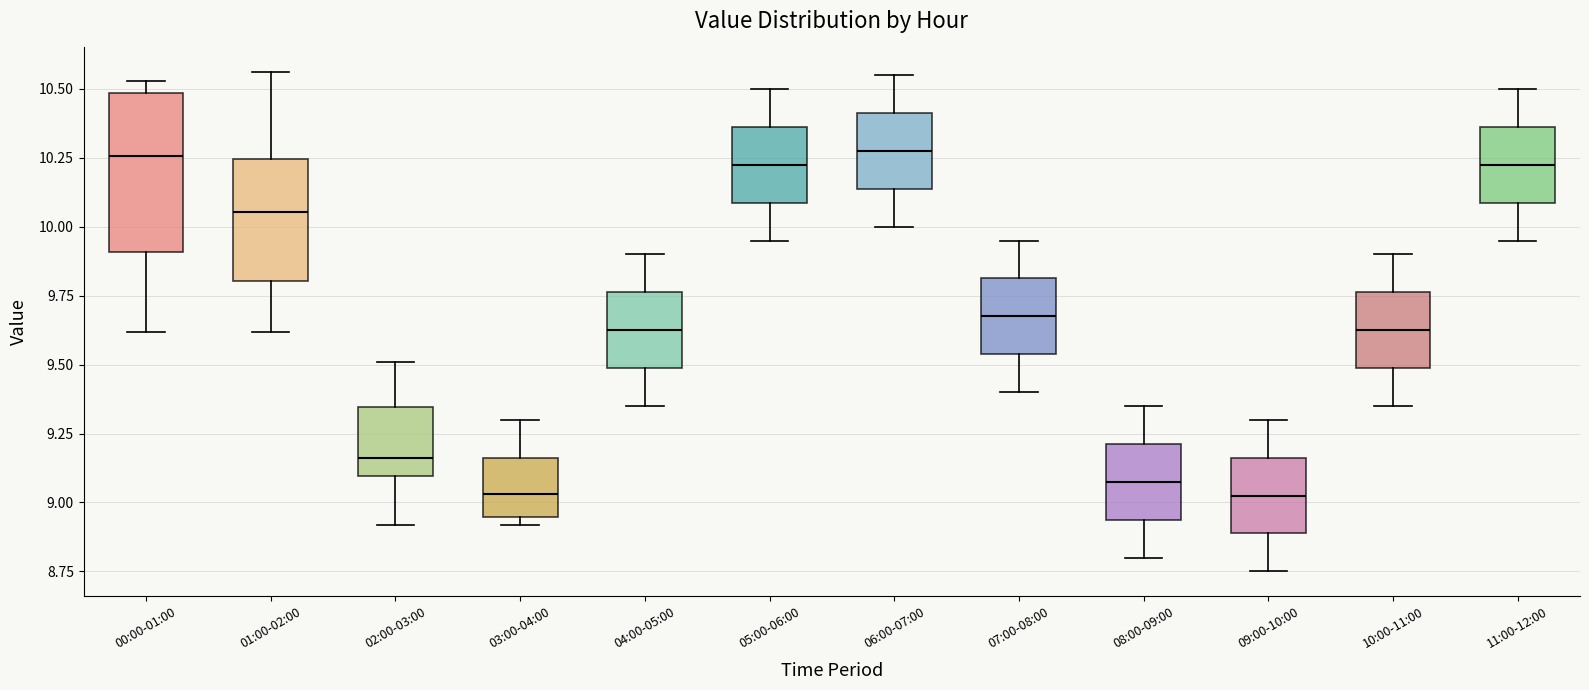

Where is the upper edge of the box for 10:00-11:00 on the y-axis? The values are not printed on the chart, so give them approximately, as read against the axis.

9.75